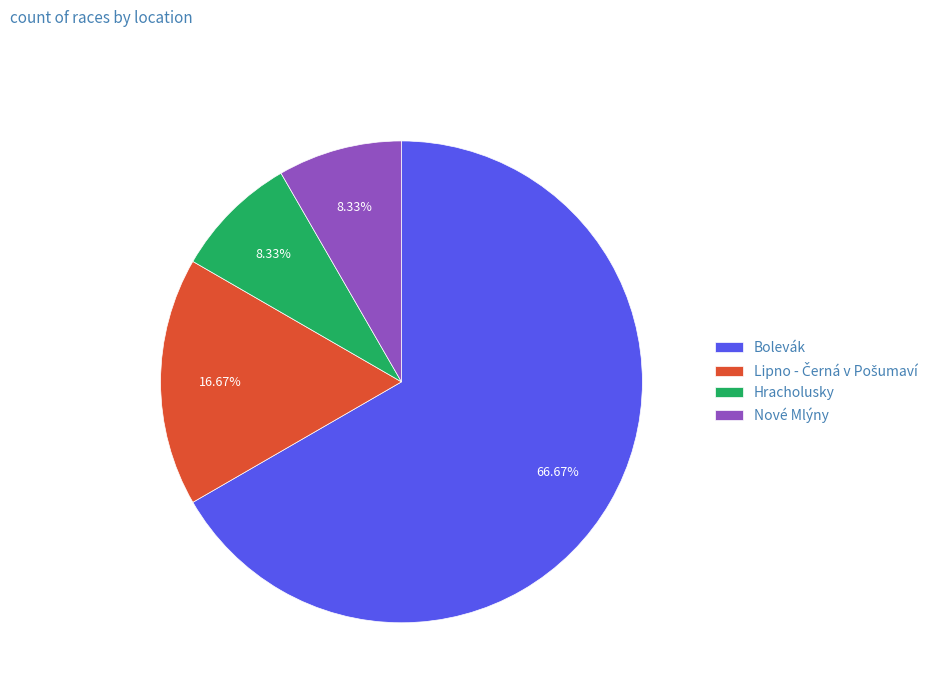

Does Bolevák represent more than half of the total?

Yes